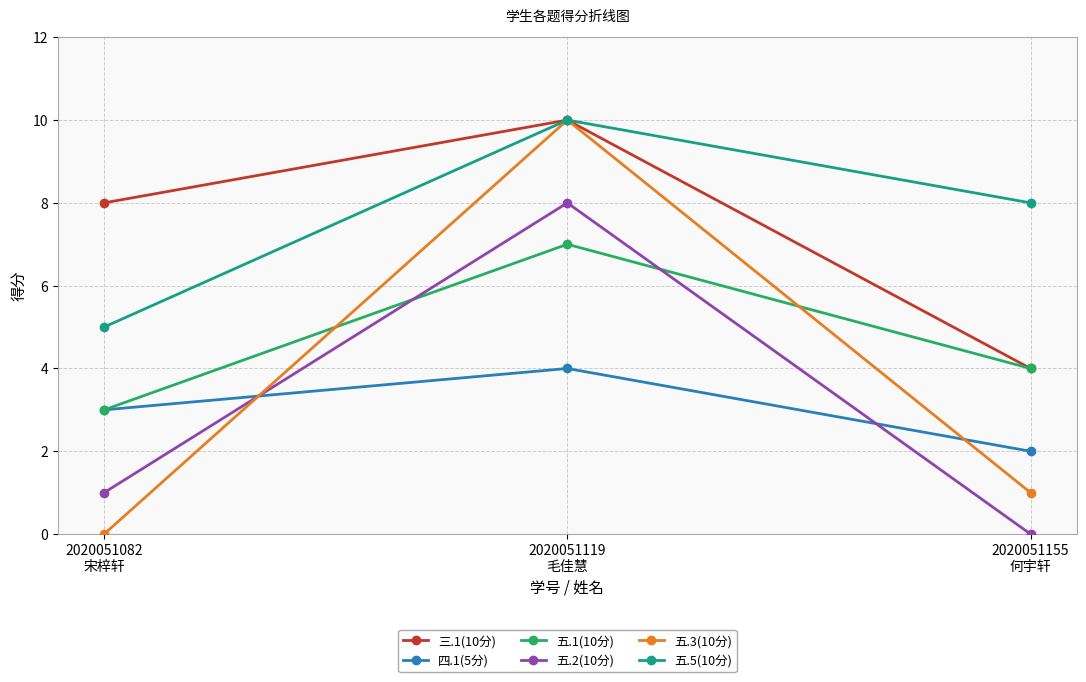

Reading left to right, transcribe all the data shown in this chart.

三.1(10分): 2020051082
宋梓轩=8	2020051119
毛佳慧=10	2020051155
何宇轩=4
四.1(5分): 2020051082
宋梓轩=3	2020051119
毛佳慧=4	2020051155
何宇轩=2
五.1(10分): 2020051082
宋梓轩=3	2020051119
毛佳慧=7	2020051155
何宇轩=4
五.2(10分): 2020051082
宋梓轩=1	2020051119
毛佳慧=8	2020051155
何宇轩=0
五.3(10分): 2020051082
宋梓轩=0	2020051119
毛佳慧=10	2020051155
何宇轩=1
五.5(10分): 2020051082
宋梓轩=5	2020051119
毛佳慧=10	2020051155
何宇轩=8